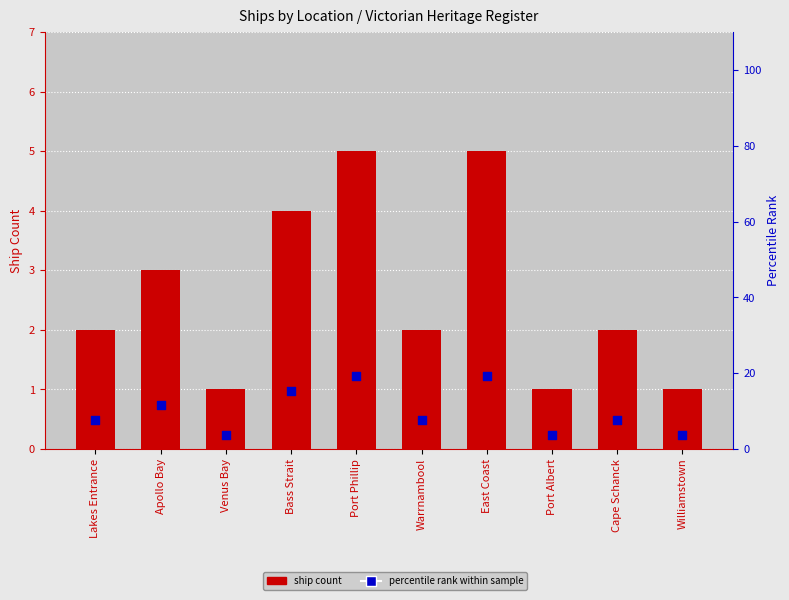

Is the value of ship count at Warrnambool greater than the value of percentile rank at Williamstown?

No